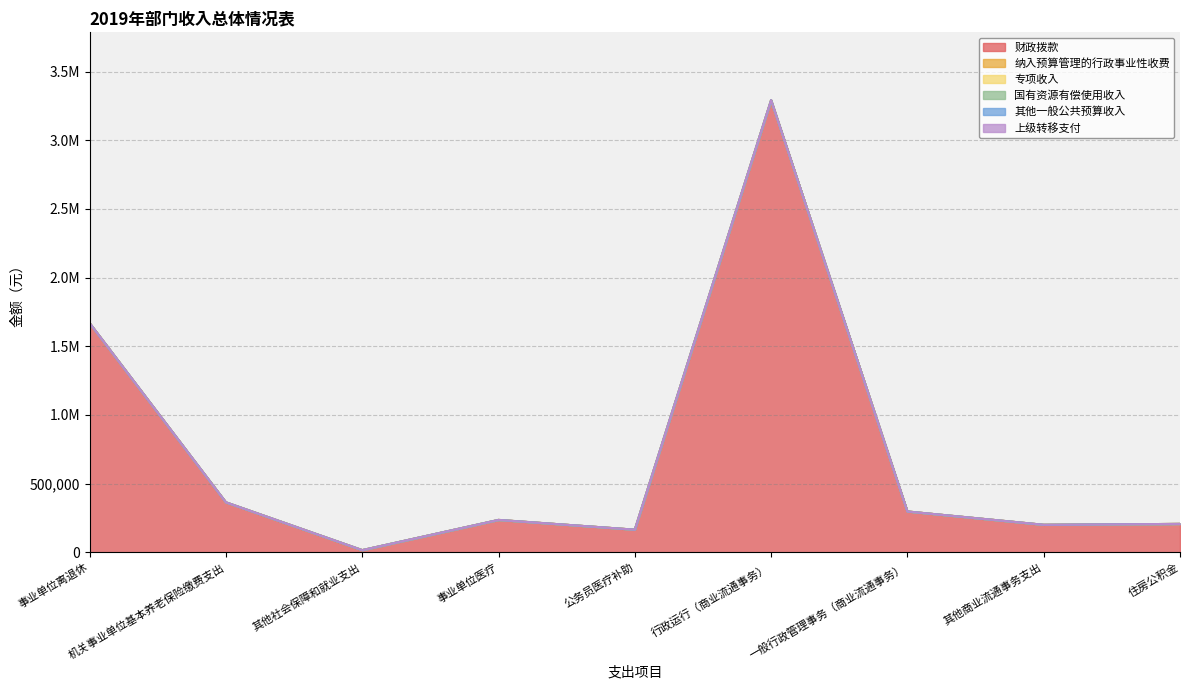

Which series has the largest total across all categories?

财政拨款